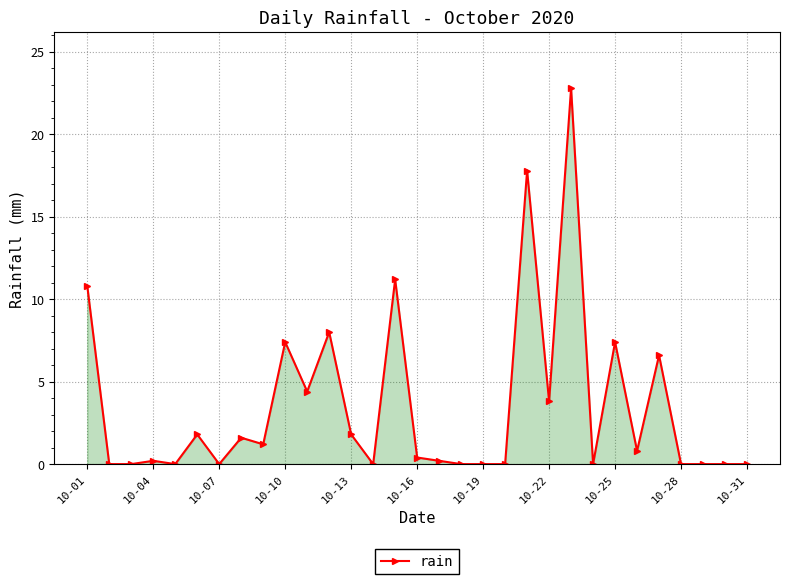

What is the value of the 26th point from the left?

0.8